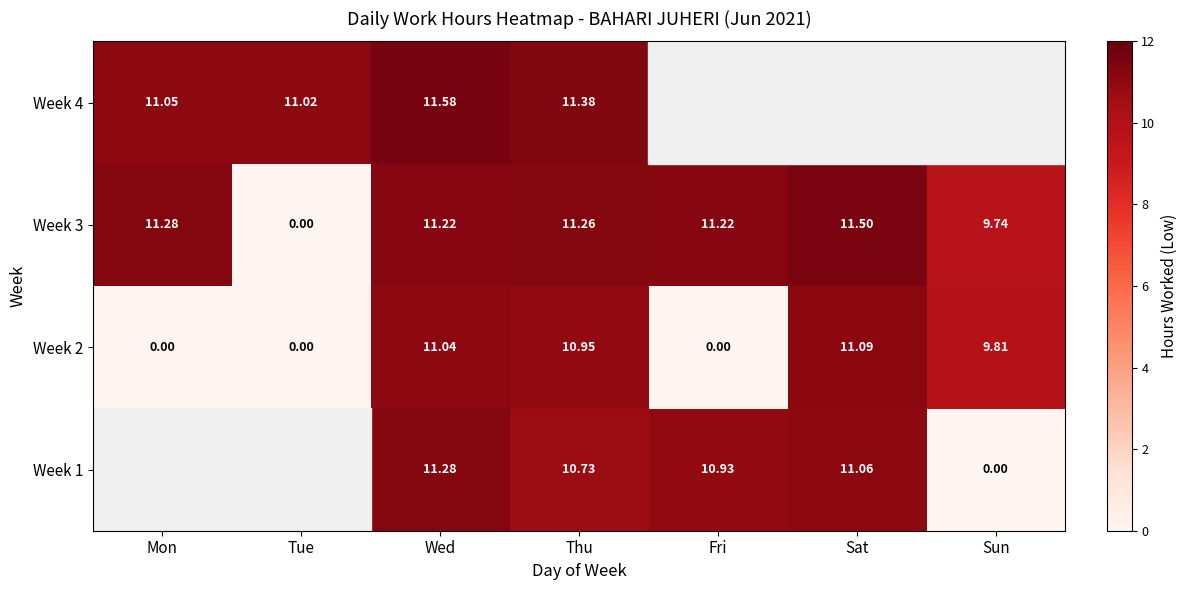

Which category has the lowest value in the Week 3 series?

Tue